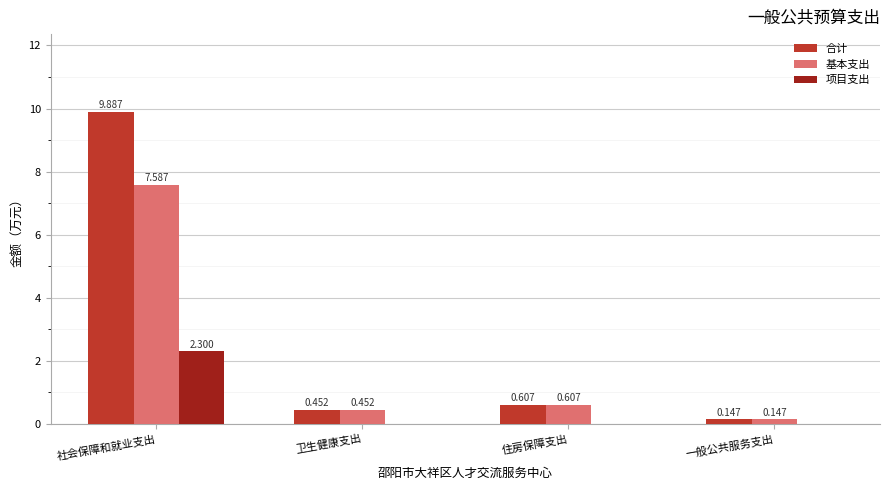

Which series has the largest total across all categories?

合计